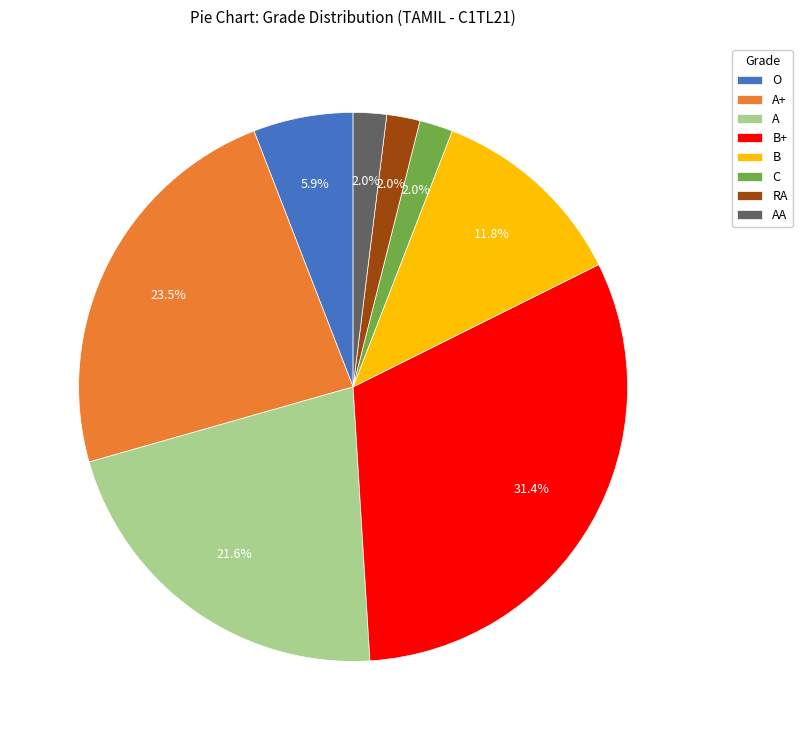

To the nearest percent, what is the combined percentage of A+ and B?

35%